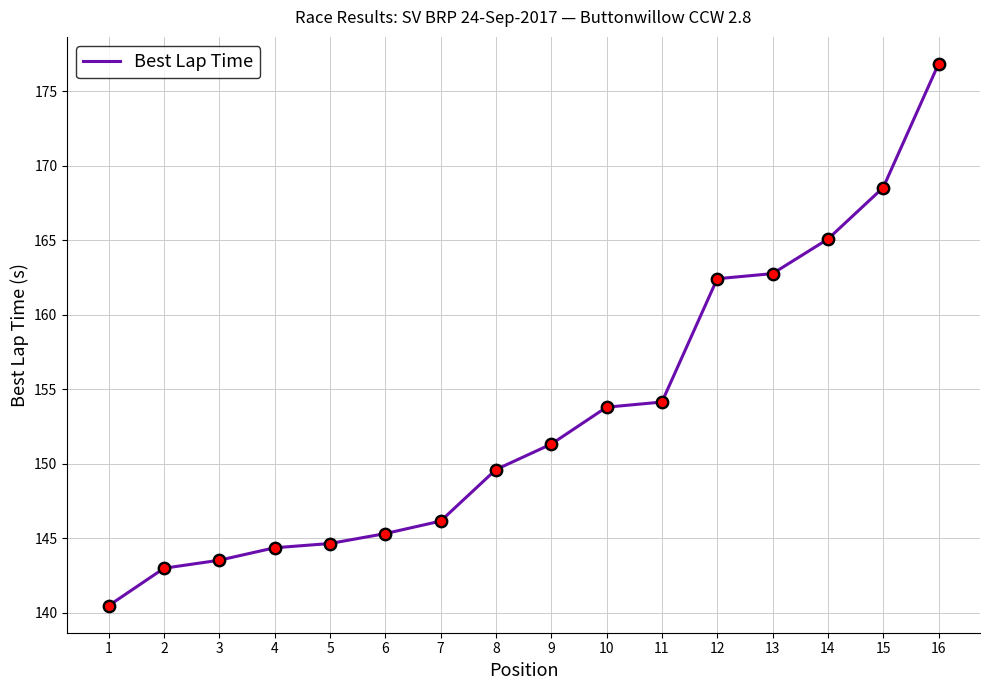

Between 8 and 10, which is larger?

10